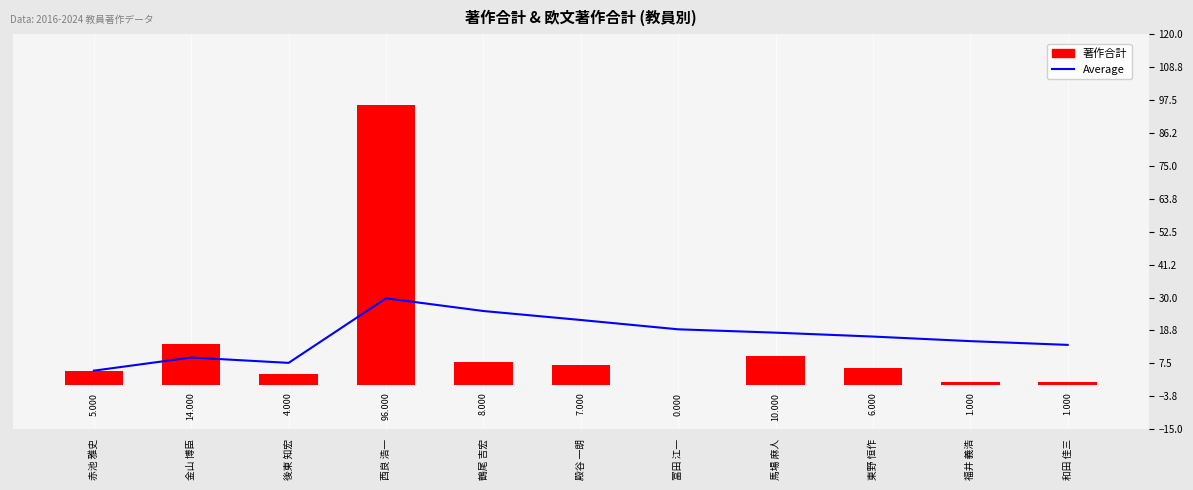

How many groups of bars are there?

11